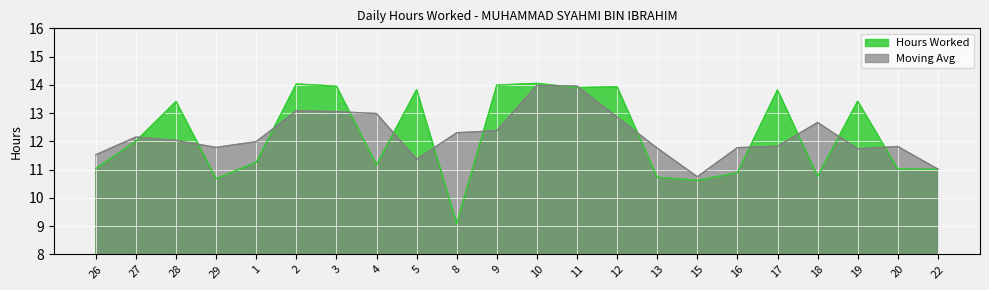

The value at 18 is 17.4. True or false?

False